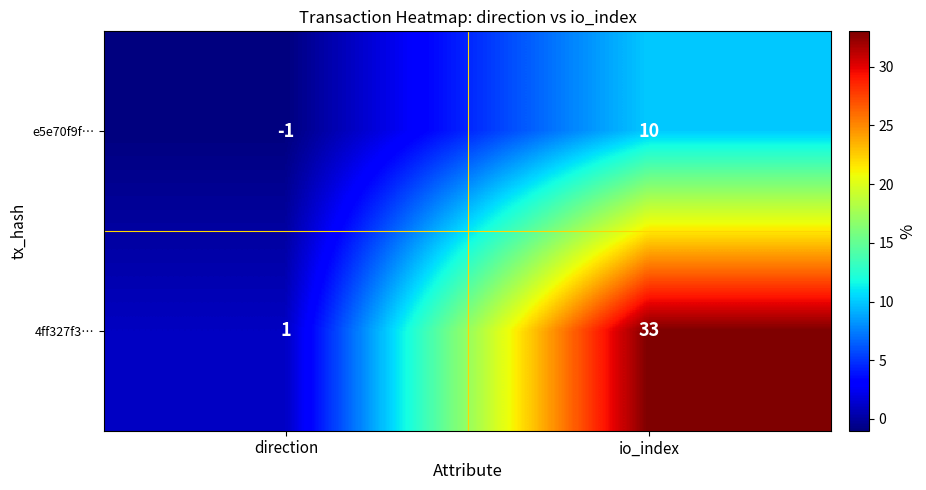

At how many categories does at least one series exceed 6?

1